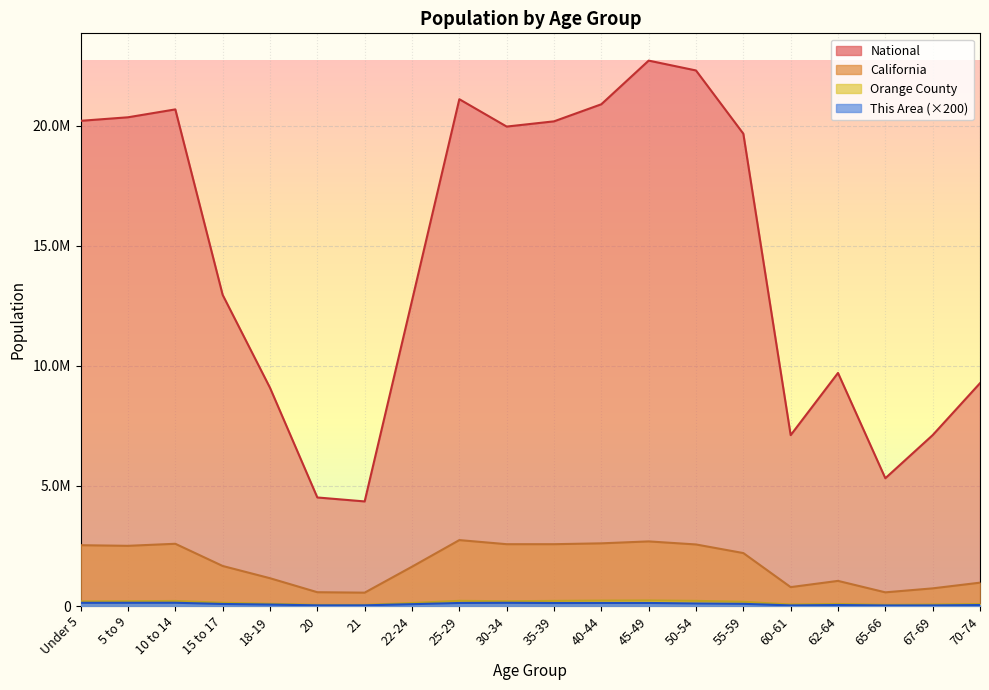

Rank the series by their maximum value, from highest to lowest.

National, California, Orange County, This Area